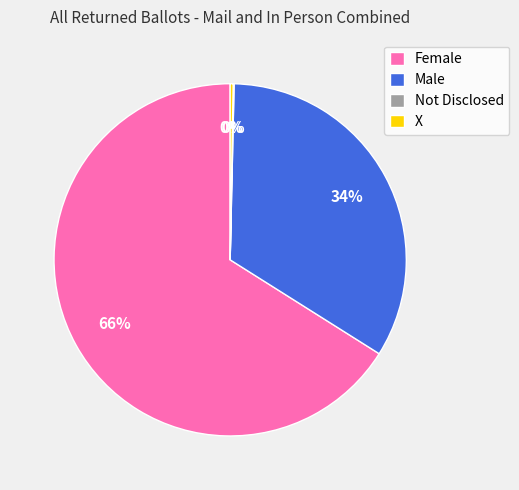

Does Female account for over 50% of the chart?

Yes